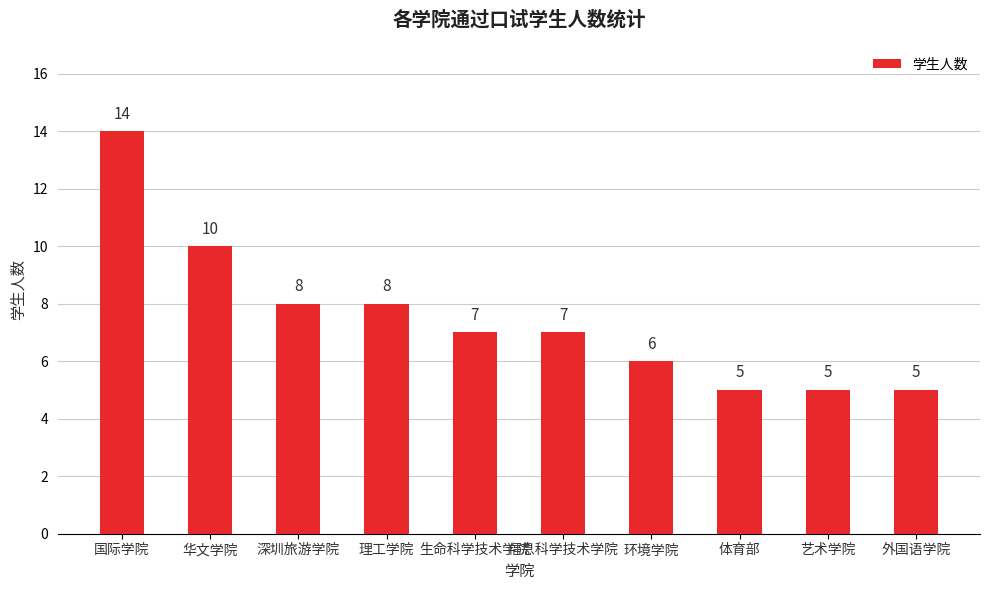

Count the number of data series in this chart.

1